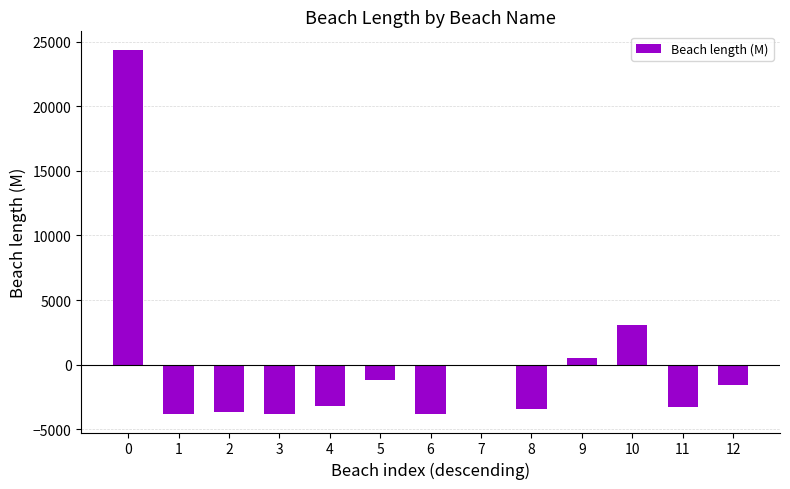

Count the number of categories in the chart.

13